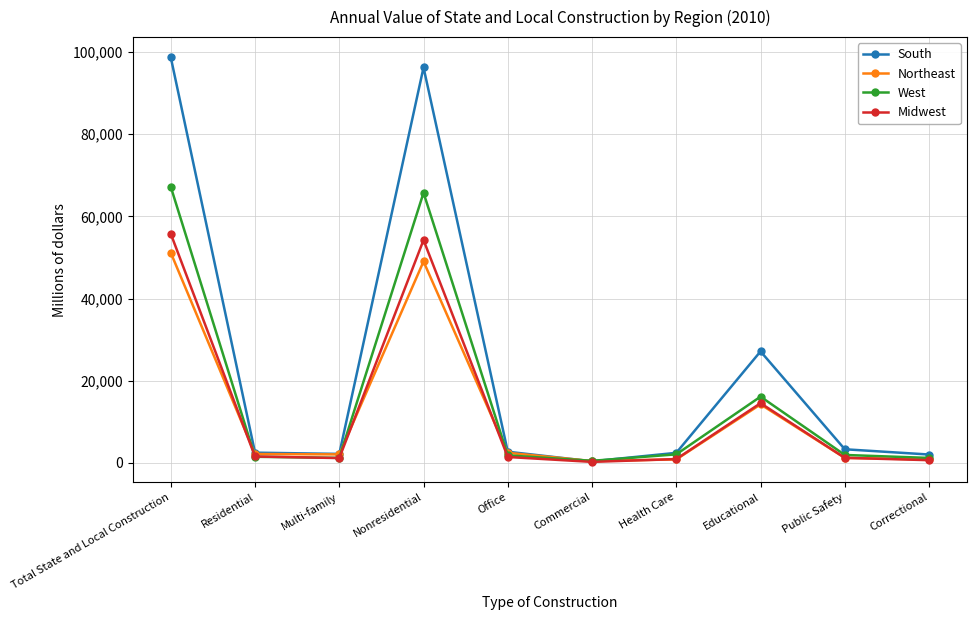

The value of South at Nonresidential is 96265. True or false?

True